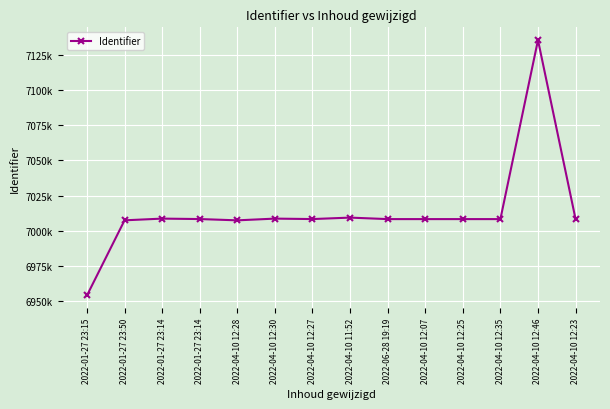

Where does the data first go above 7008161?

2022-01-27 23:14